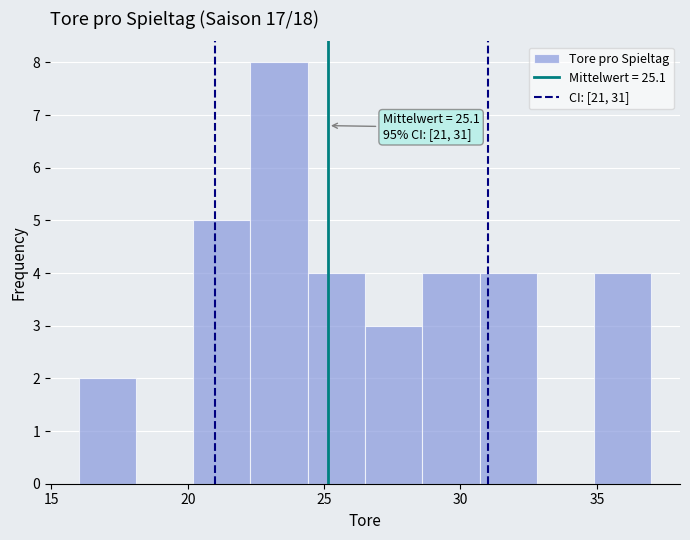

Which range on the x-axis has the tallest bar?

22.3 to 24.4